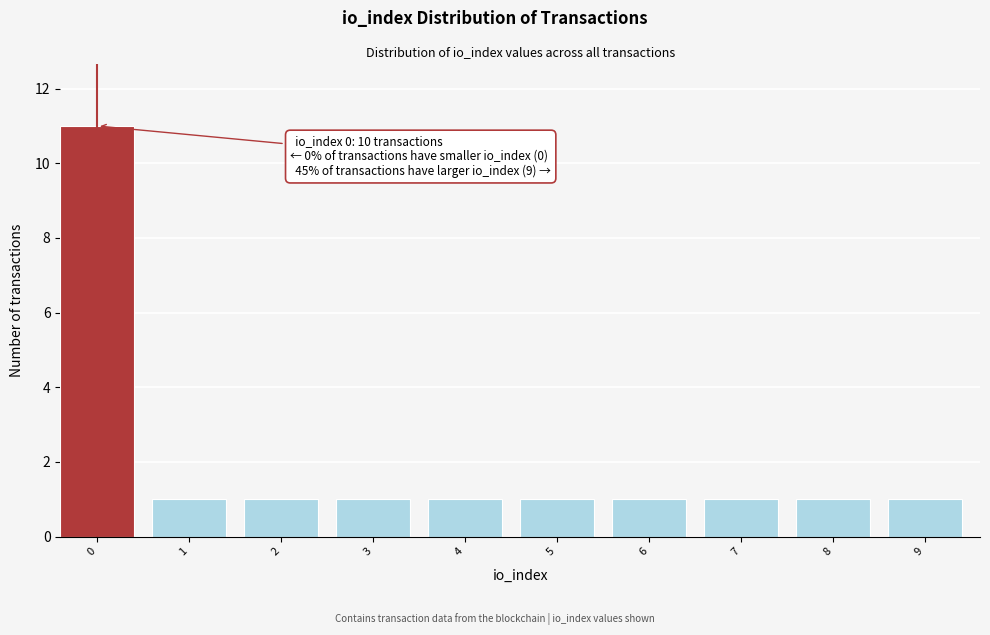

Reading left to right, list all the values displayed in this chart.

11	1	1	1	1	1	1	1	1	1